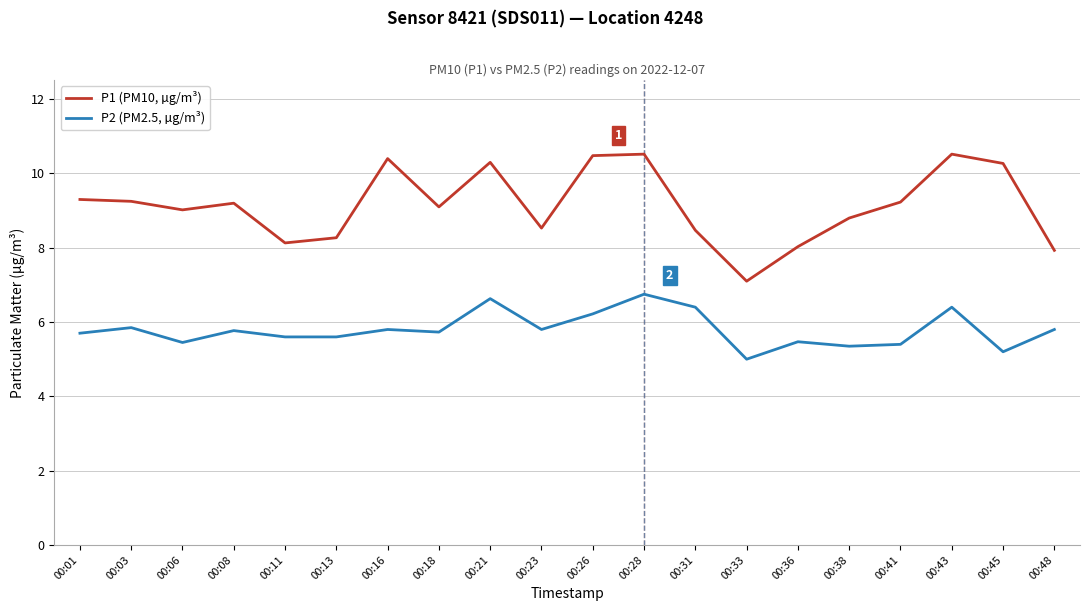

What is the spread (max minus min) of values at 00:21?

3.7